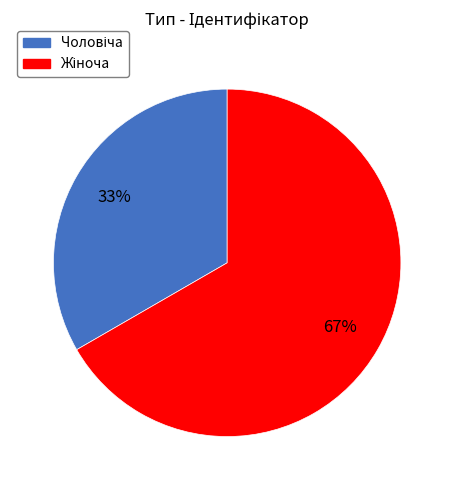

Does any single category account for the majority?

Yes